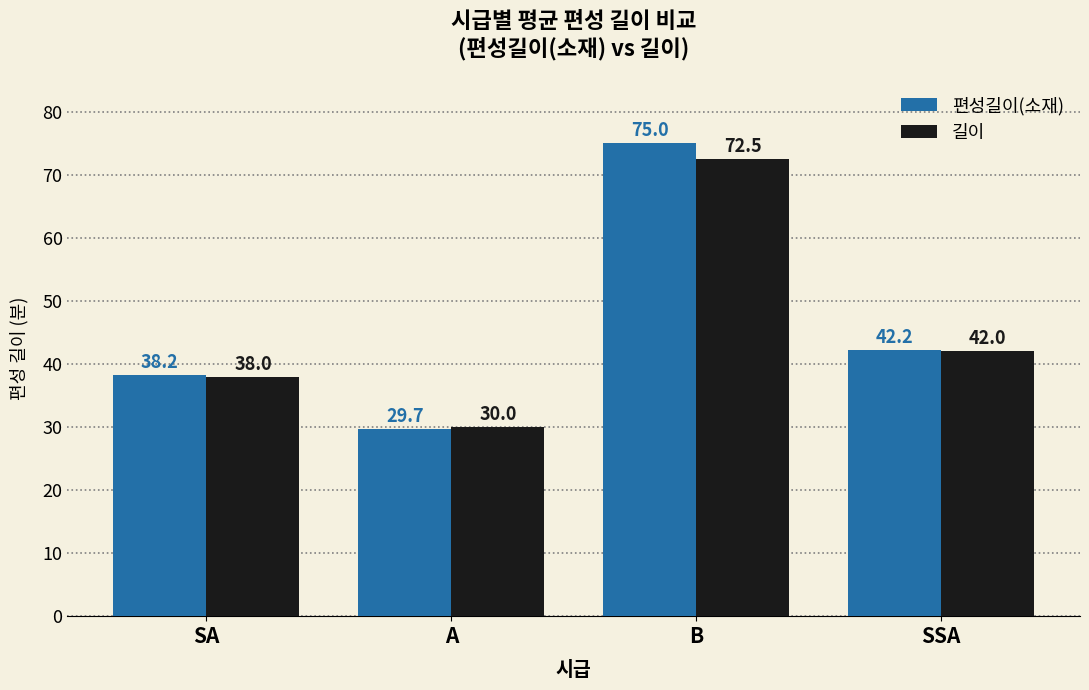

Reading left to right, extract all data points from this chart.

편성길이(소재): SA=38.2	A=29.7	B=75.0	SSA=42.2
길이: SA=38.0	A=30.0	B=72.5	SSA=42.0